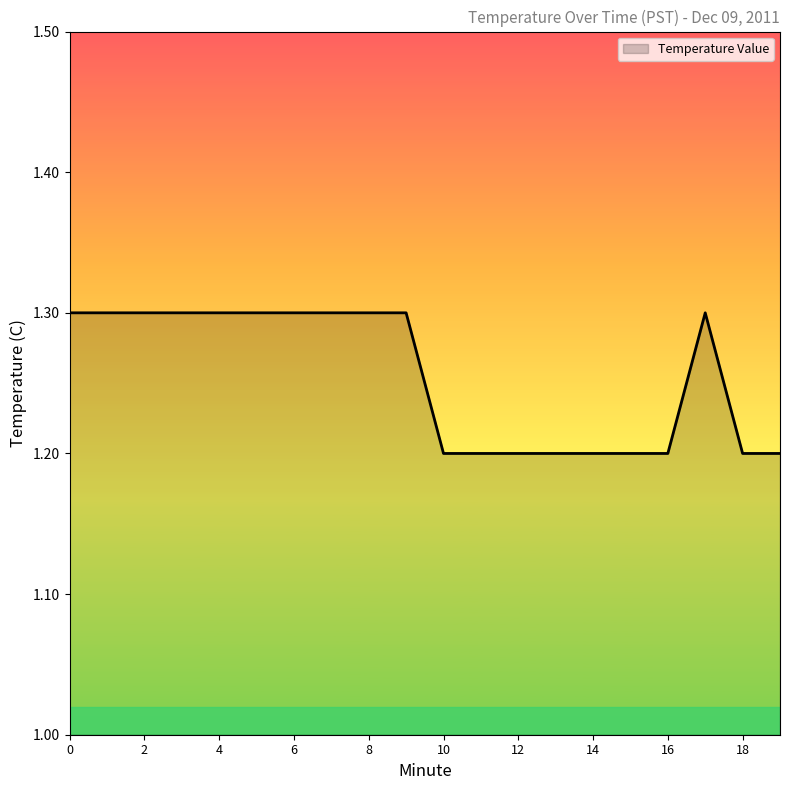

What is the minimum value shown in the chart?

1.2